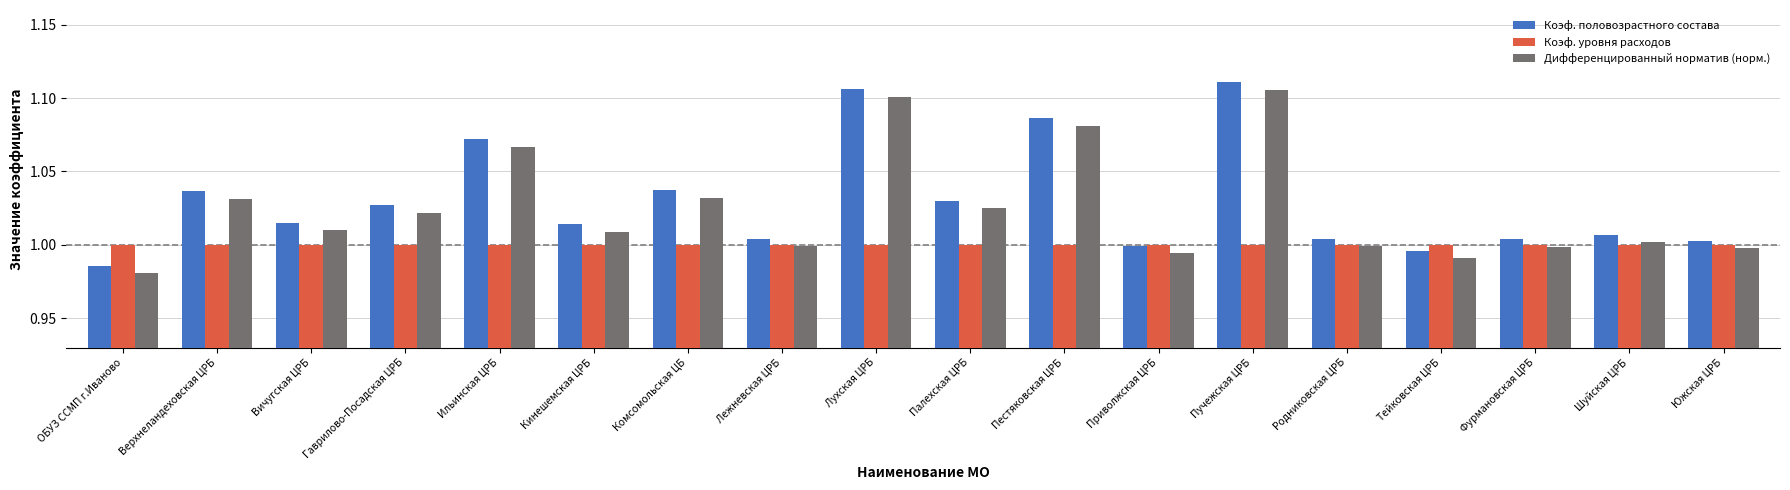

At which label does Дифференцированный норматив (норм.) first exceed 1?

Верхнеландеховская ЦРБ